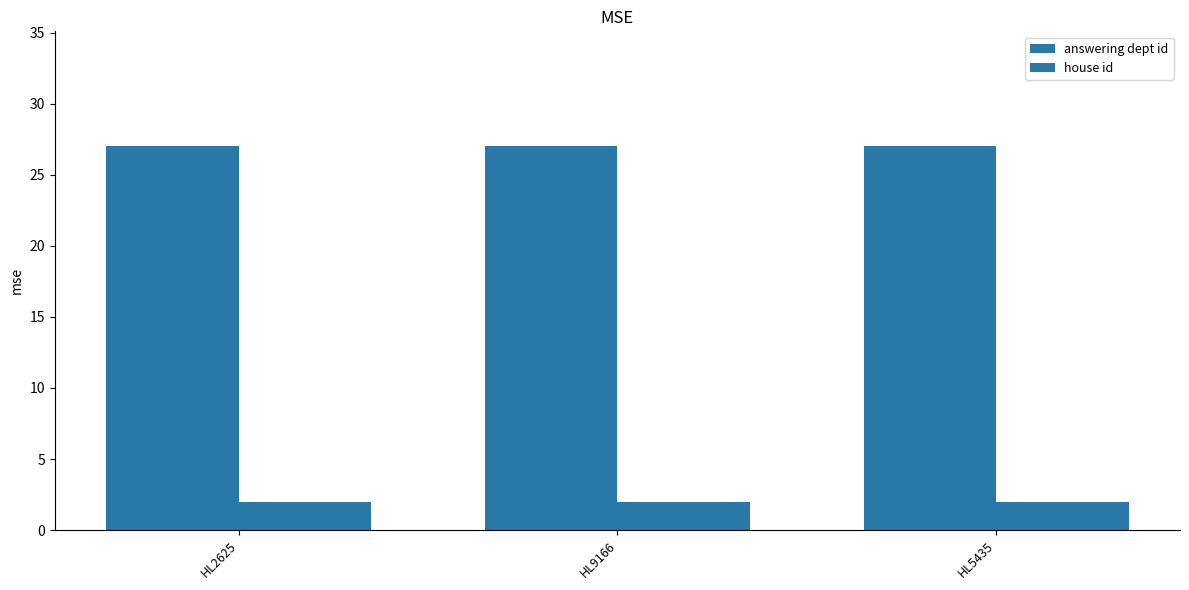

Count the number of categories in the chart.

3